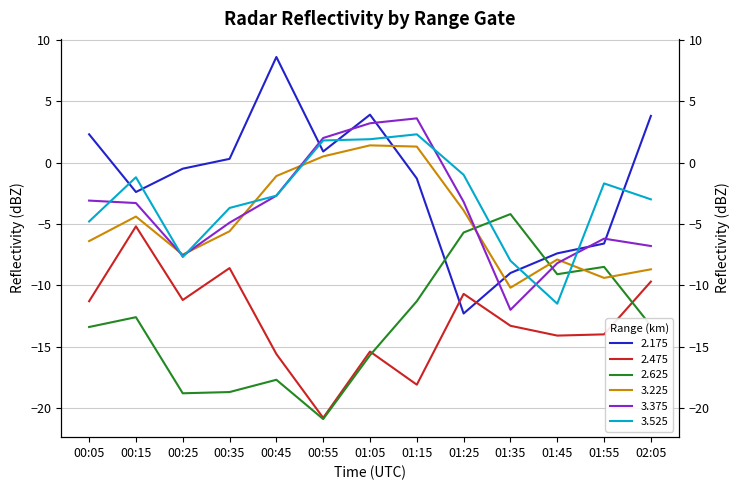

Is it true that 3.375 equals -12.8 at 01:45?

False